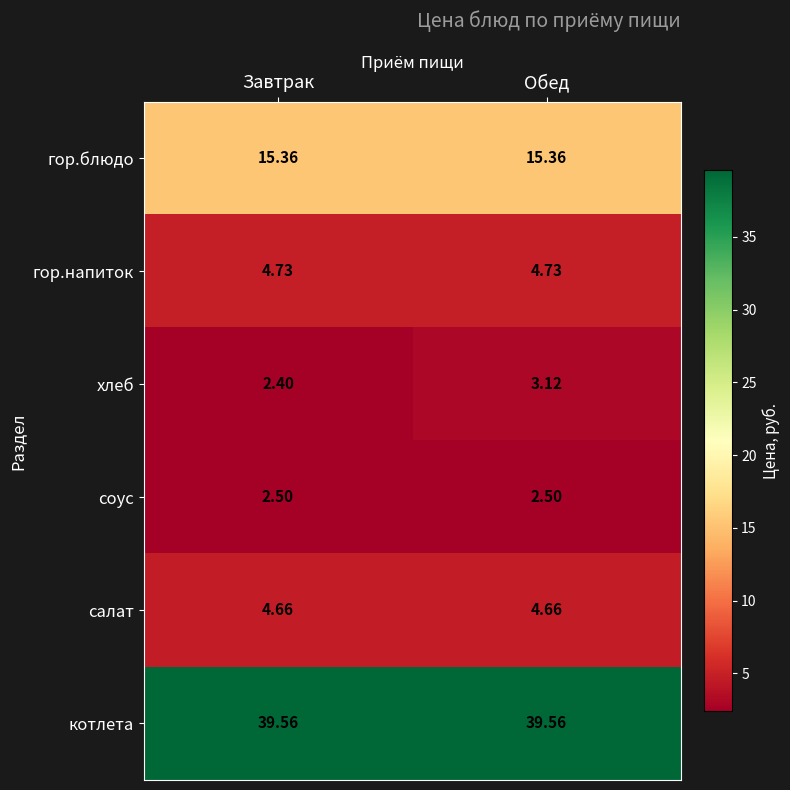

At Обед, list the series in order from smallest to largest.

соус, хлеб, салат, гор.напиток, гор.блюдо, котлета